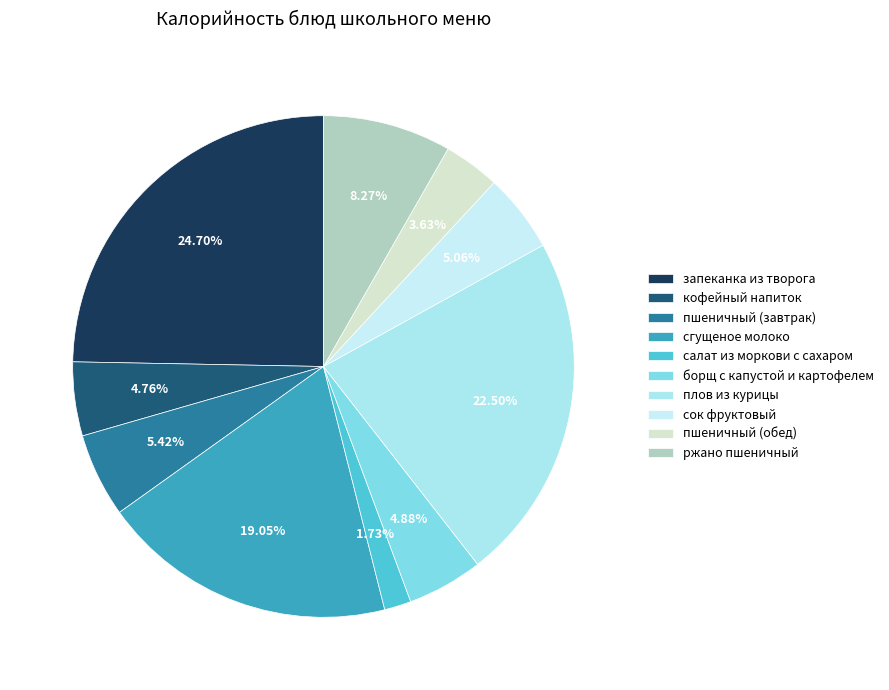

How many slices are in this pie chart?

10